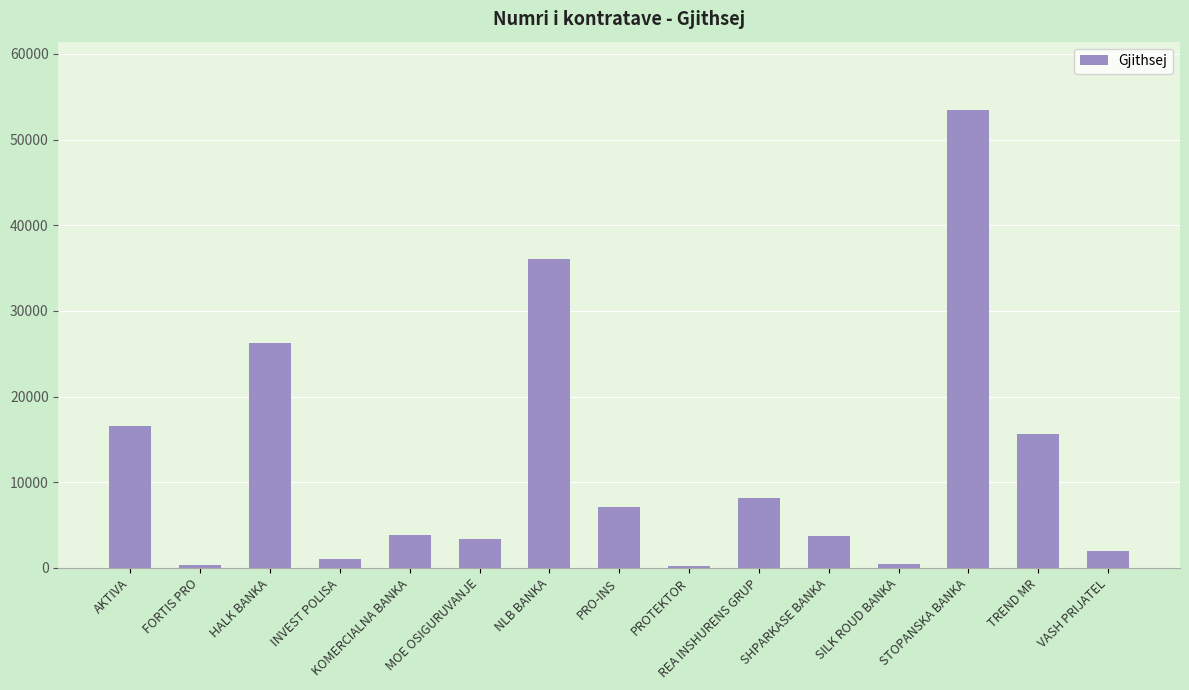

What is the change in value from HALK BANKA to MOE OSIGURUVANJE?

-22867